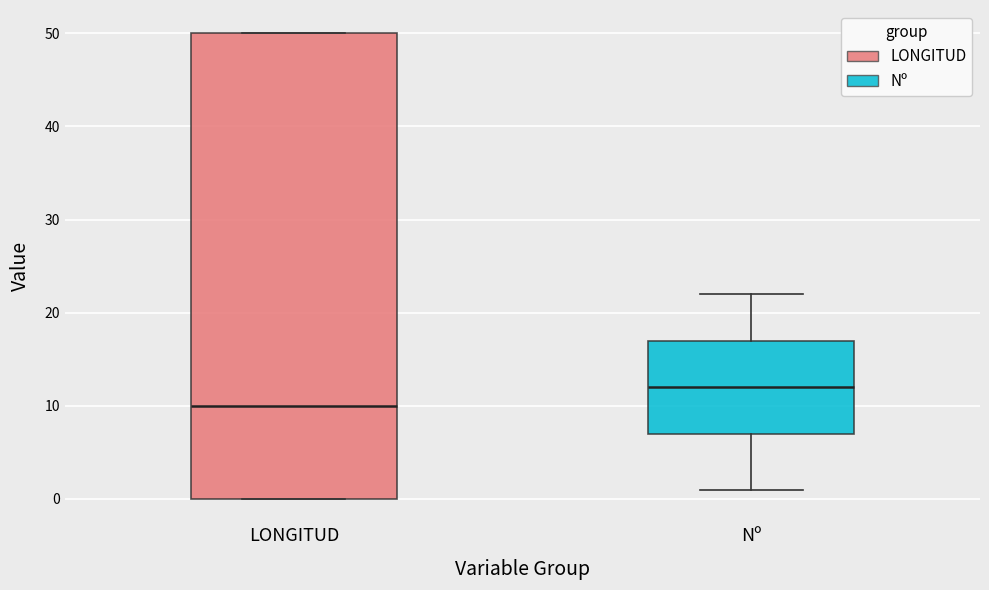

Which box has the highest median line?

Nº